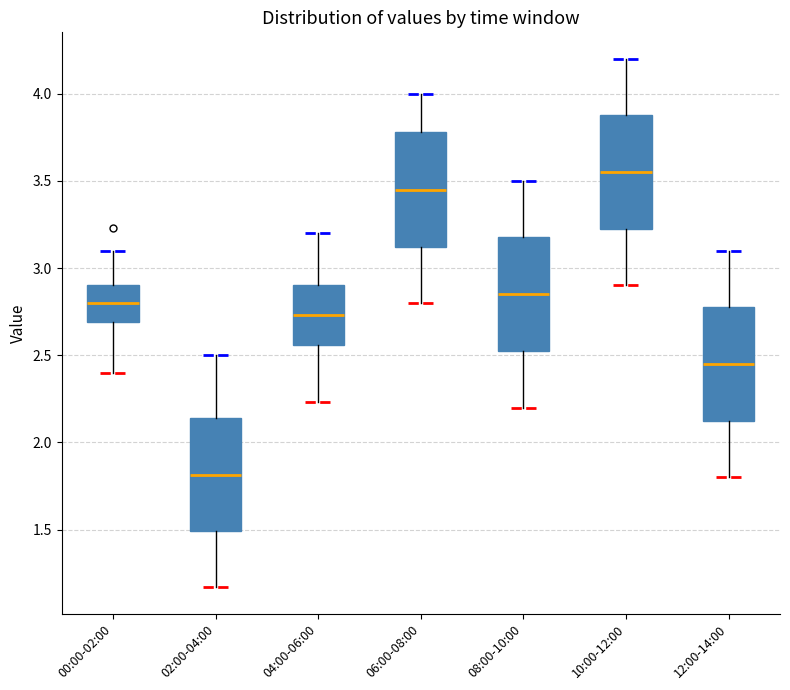

Where is the lower edge of the box for 04:00-06:00 on the y-axis? The values are not printed on the chart, so give them approximately, as read against the axis.

2.55